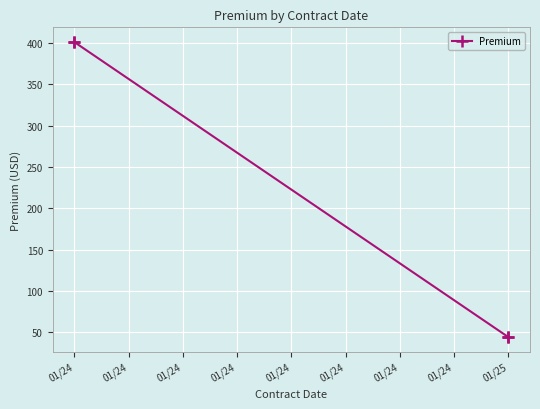

True or false: the data shows 82.3 at 01/24.

False